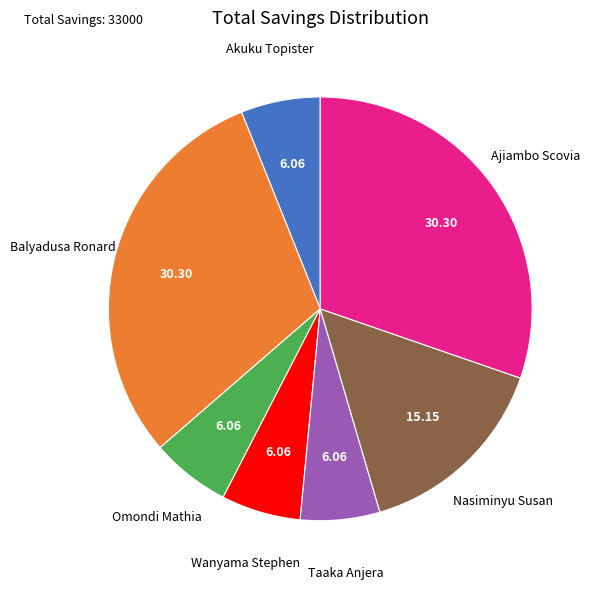

Does any single category account for the majority?

No